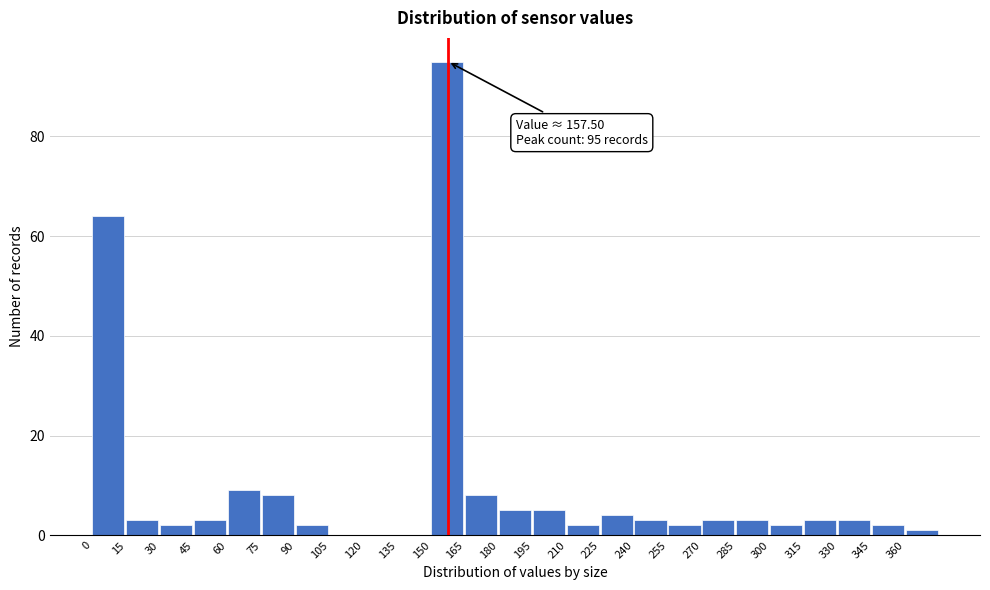

Which range on the x-axis has the tallest bar?

150 to 165